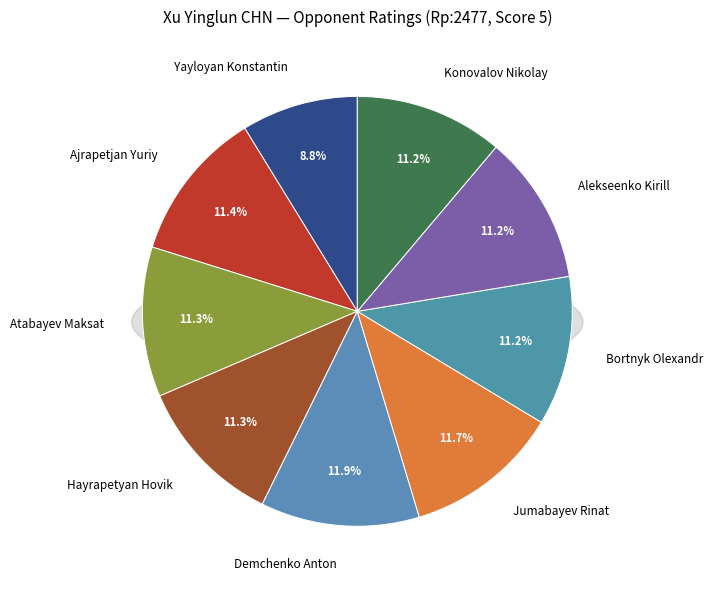

Is Demchenko Anton the majority of the pie?

No